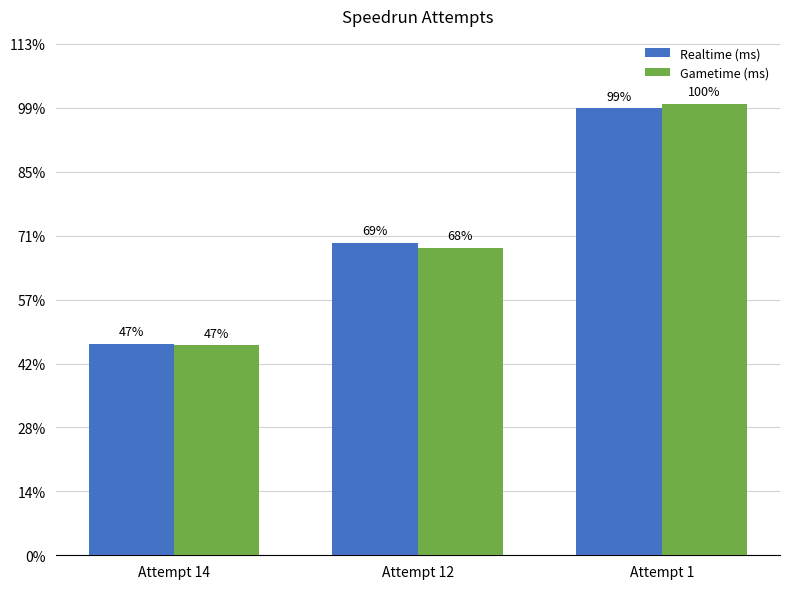

List the series in order of their peak value, highest first.

Gametime (ms), Realtime (ms)